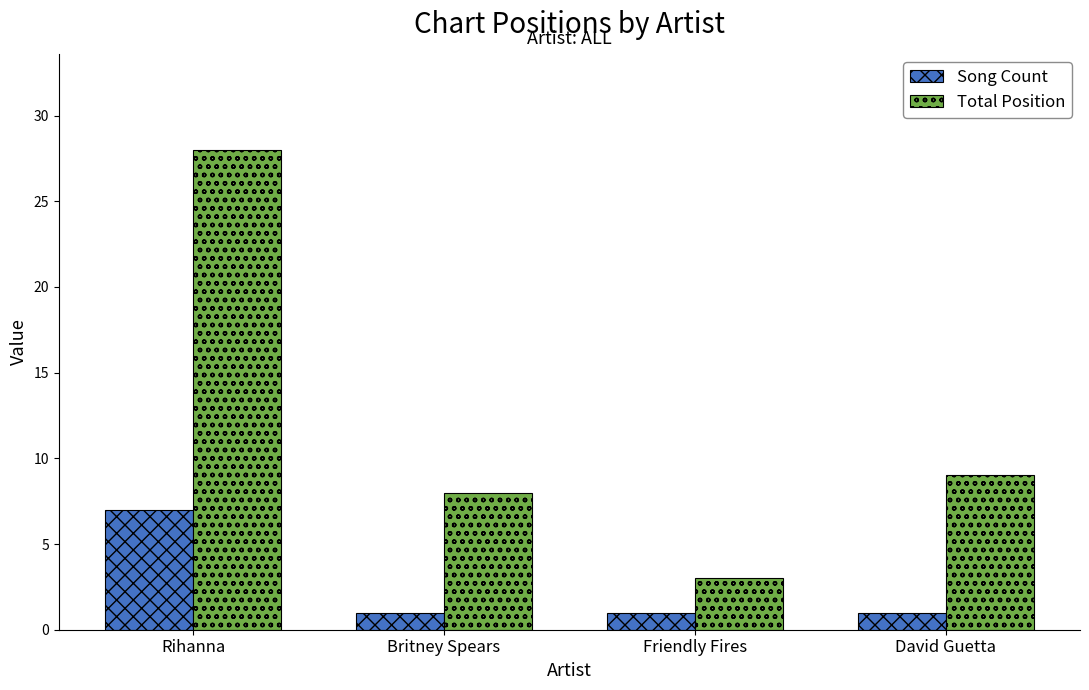

At which category is the sum across all series the highest?

Rihanna